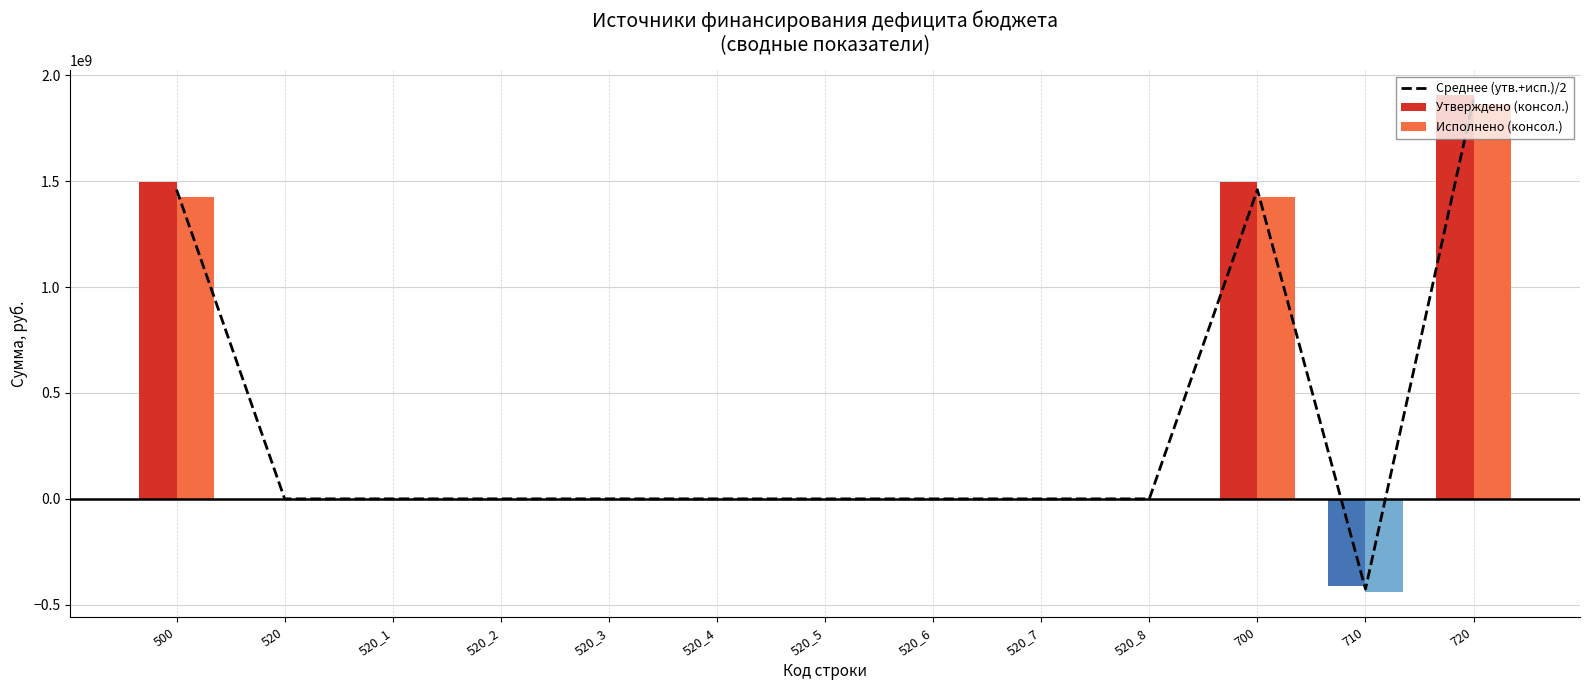

What is the total value across all series at 720?

5657169224.4